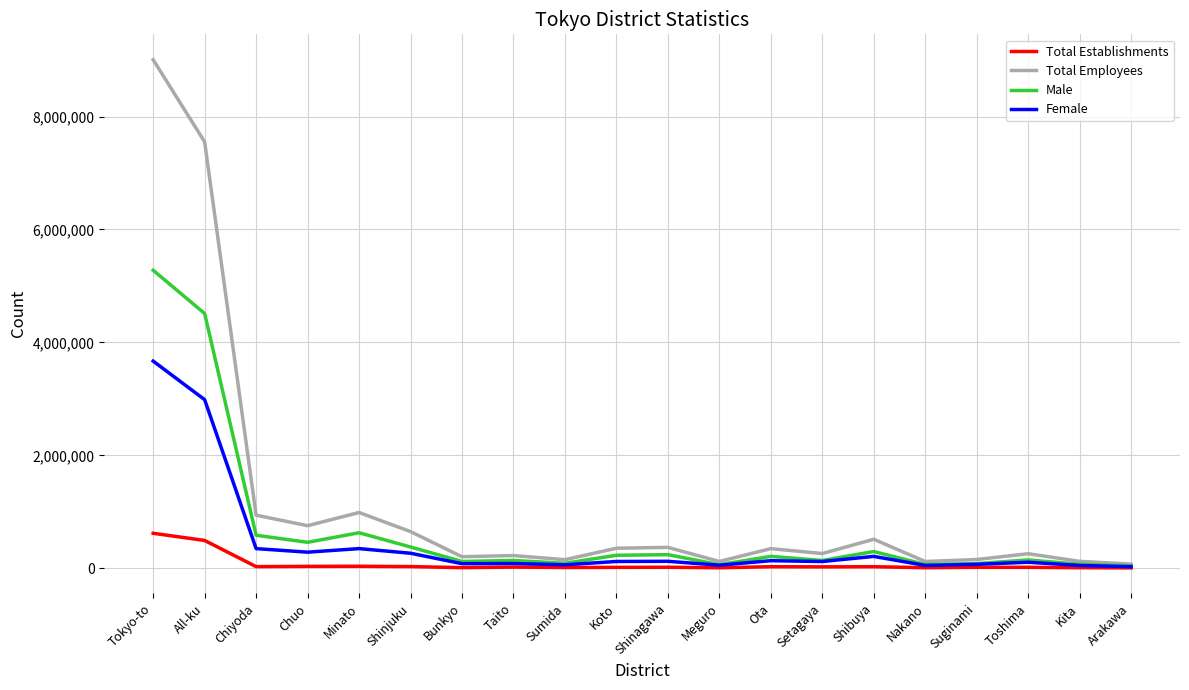

Is this an area chart (filled region under the line)?

No